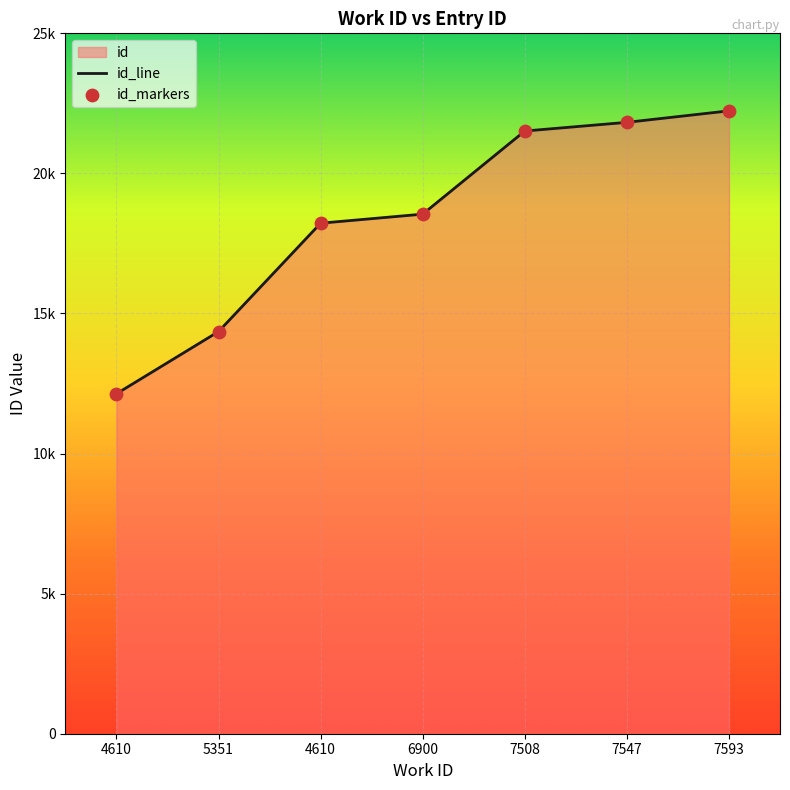

Approximately how many times larger is the value at 4610 compared to 7508?

0.6